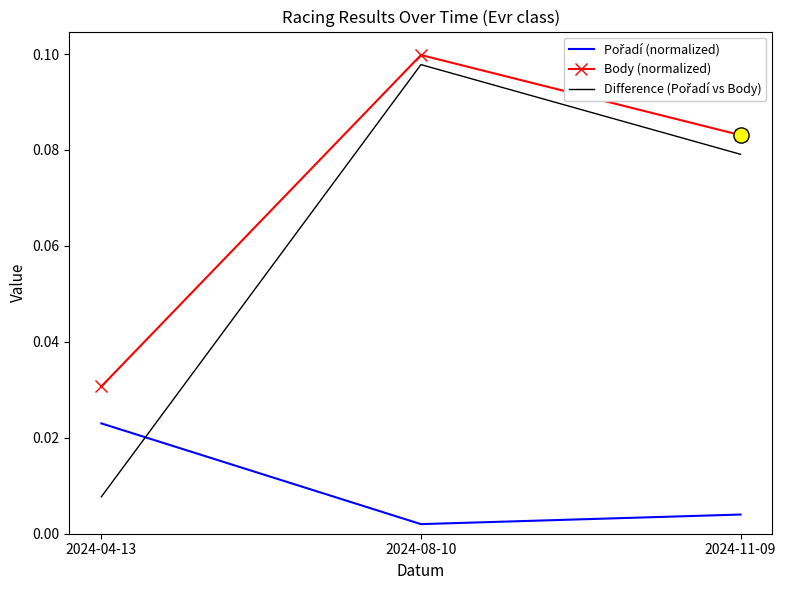

Where is Body (normalized) nearest to the value 0?

2024-04-13